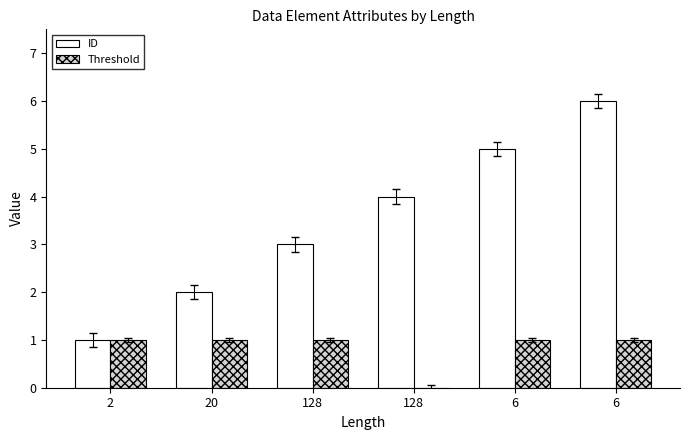

Reading right to left, what are all the values shown in this chart?

ID: 6=6	6=5	128=4	128=3	20=2	2=1
Threshold: 6=1	6=1	128=0	128=1	20=1	2=1